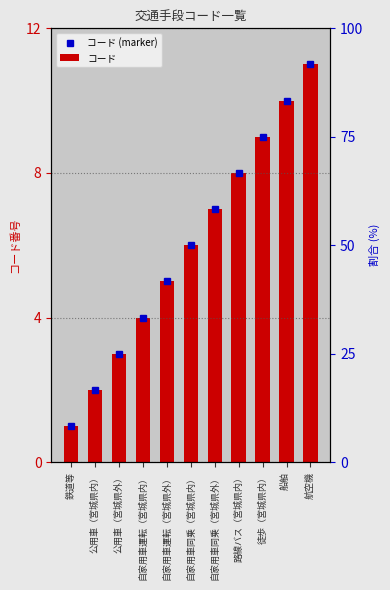

Which category has the highest value across all series?

航空機